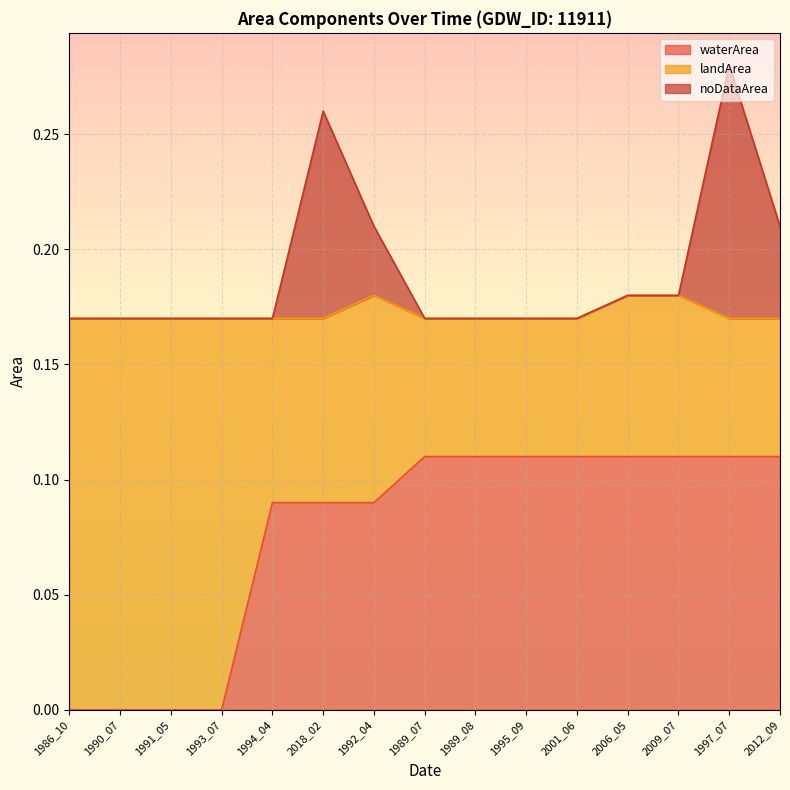

What is the average value of the noDataArea series?

0.2